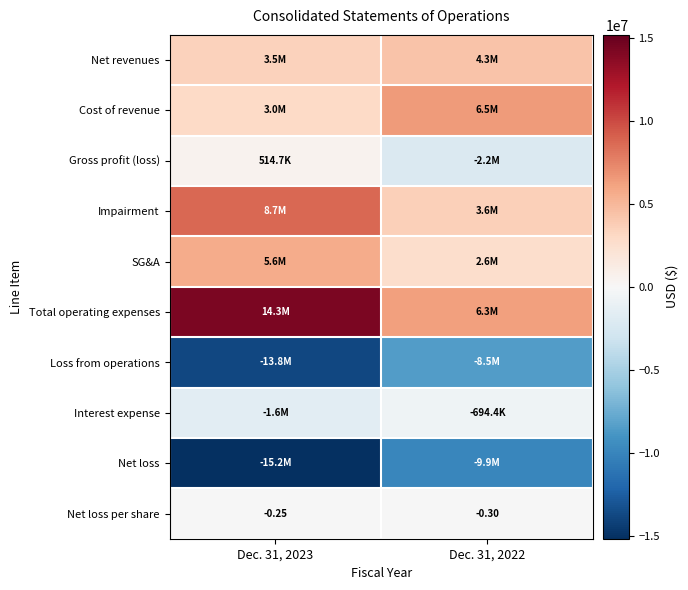

At which label does Interest expense reach its minimum?

Dec. 31, 2023